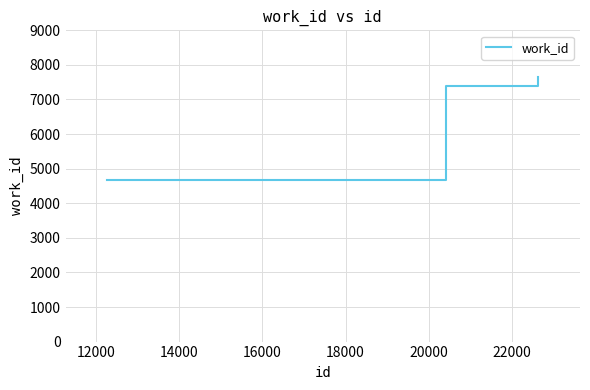

What is the maximum value shown in the chart?

7665